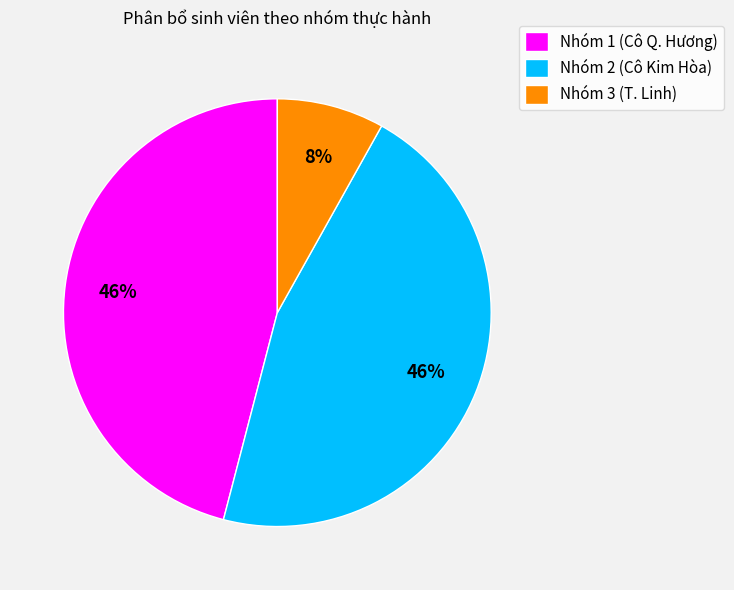

True or false: Nhóm 1 (Cô Q. Hương) accounts for 46% of the total.

True